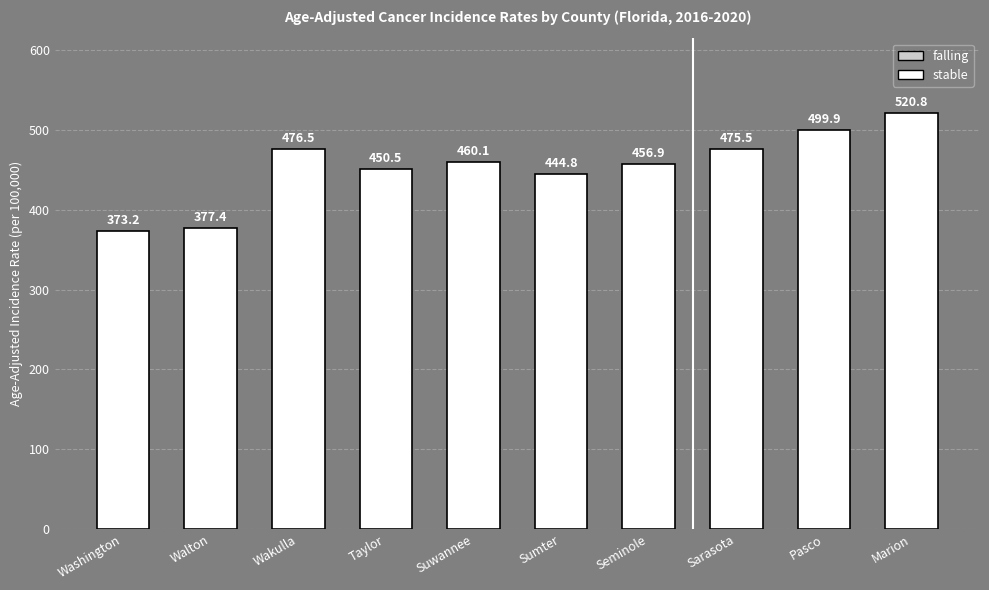

Which label corresponds to the largest value in the chart?

Marion